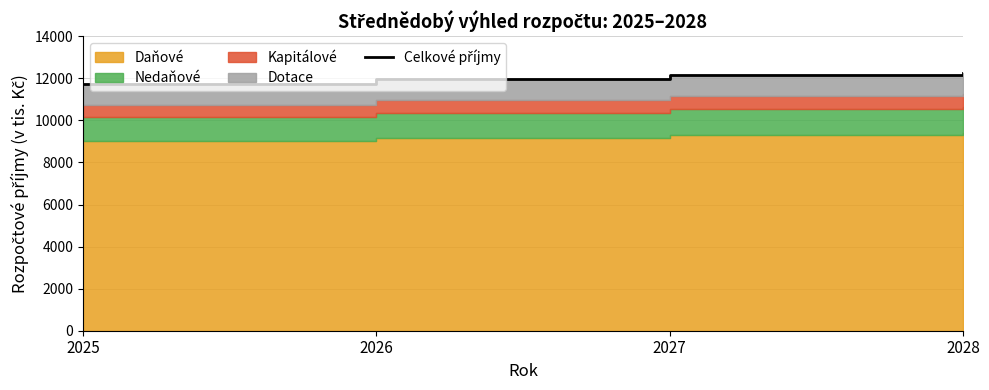

Reading right to left, list all the values displayed in this chart.

2028=12250	2027=12150	2026=11950	2025=11750